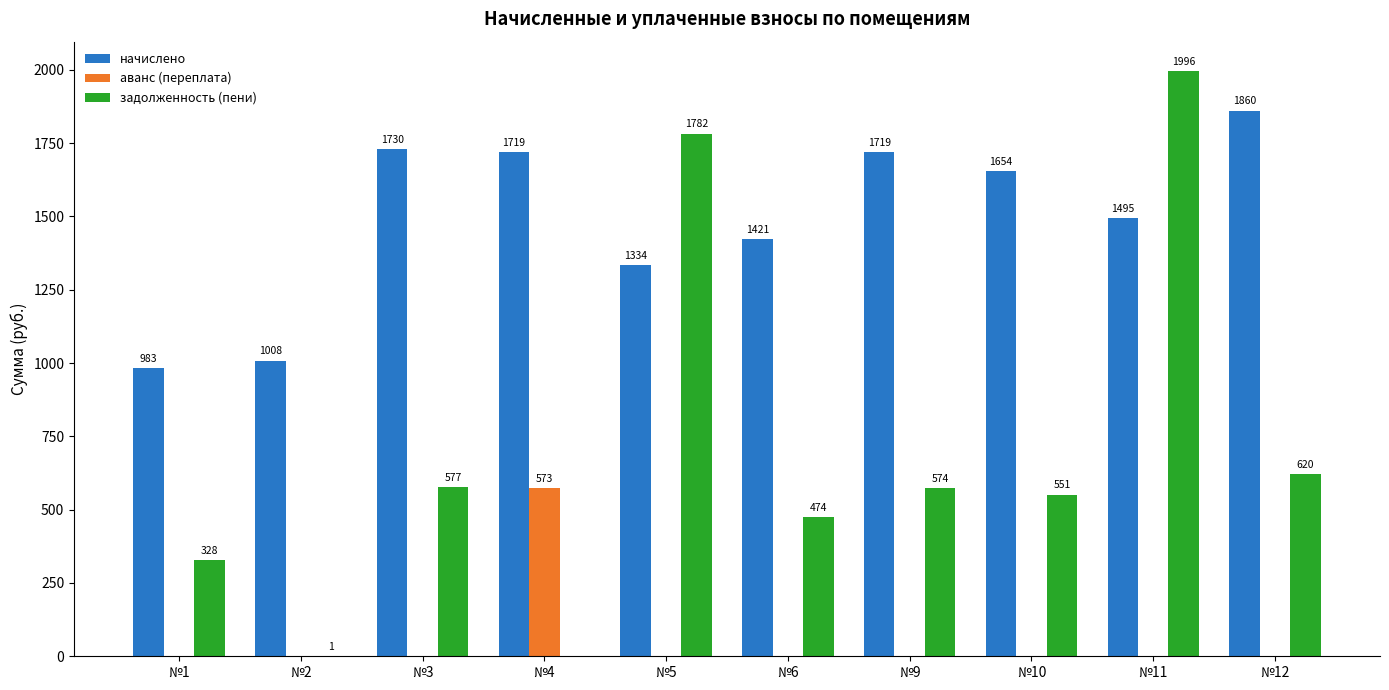

What is the difference between the начислено values at №1 and №6?

438.8